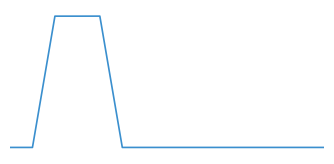

Does the chart have visible grid lines?

No